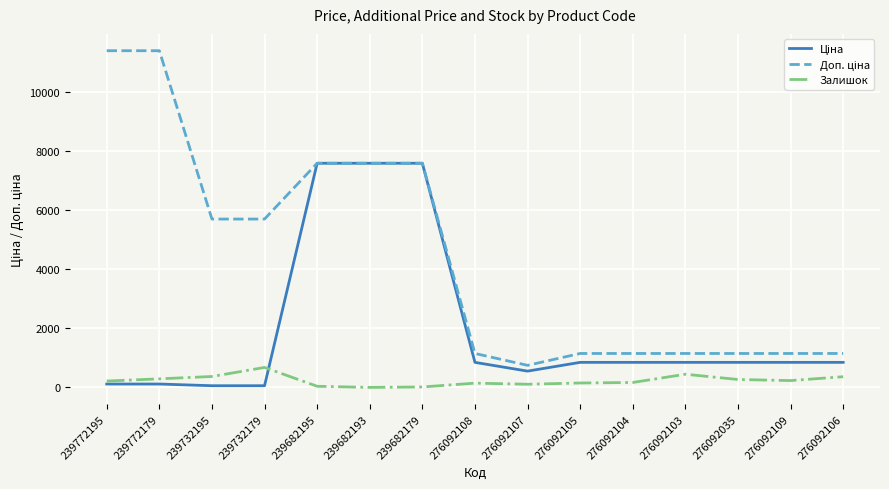

What is the maximum value for Залишок?

676.0